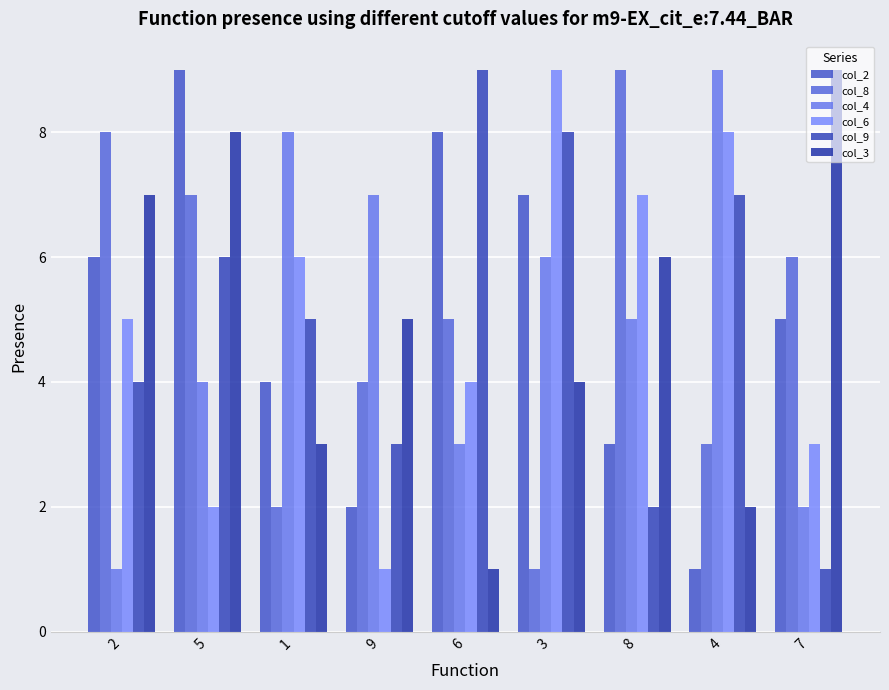

Where does the col_8 series first go above 5?

2